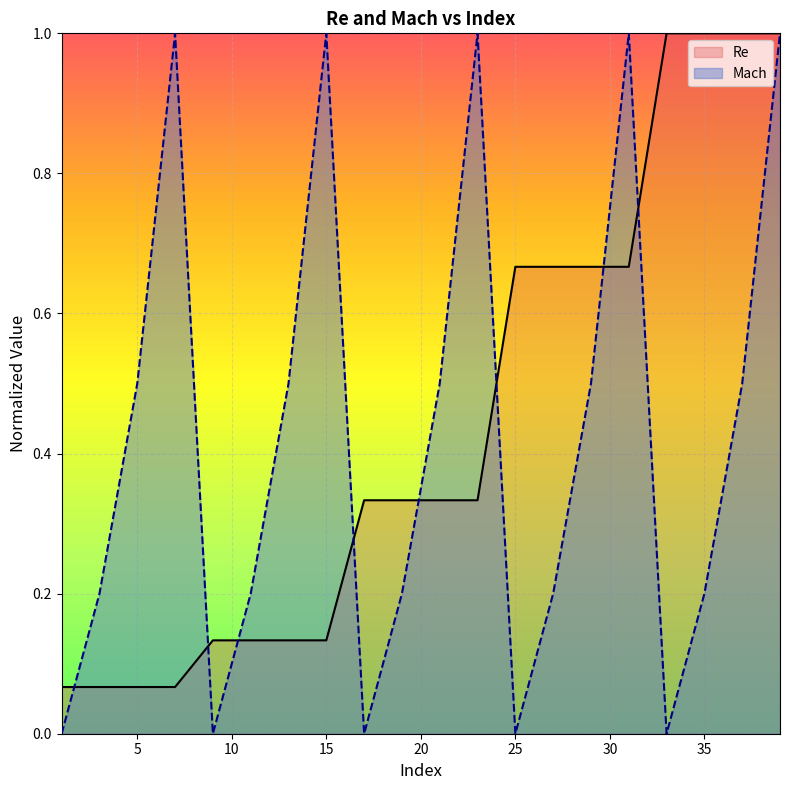

Where is the first local minimum for Mach?

9